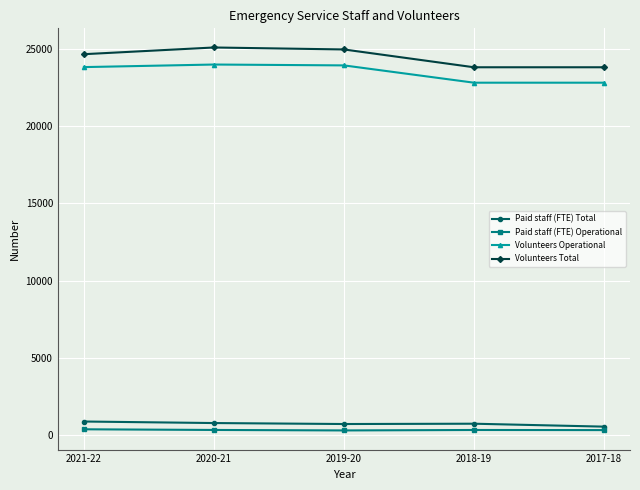

What is the approximate value of Paid staff (FTE) Operational at 2021-22?

376